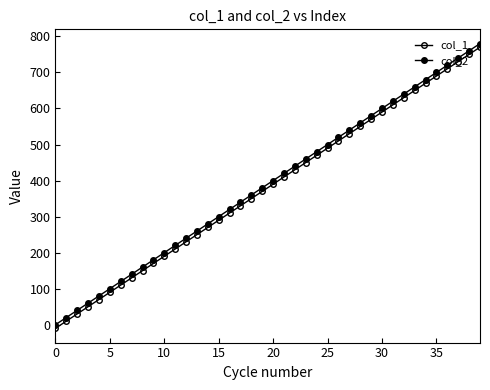

At how many categories does at least one series exceed 344?

22